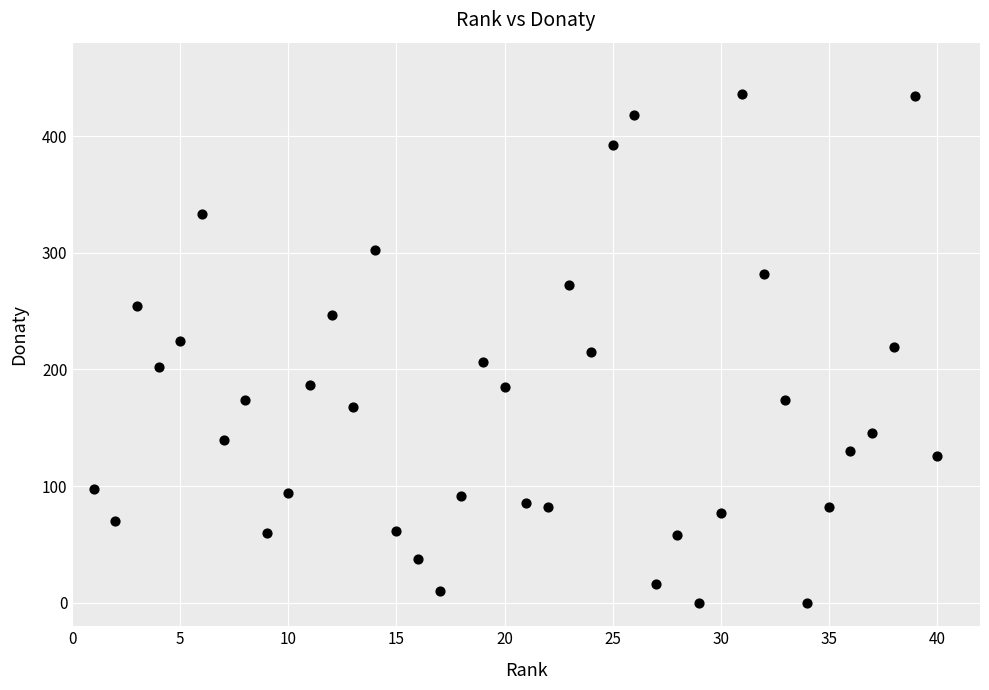

What is the range of Y values (max minus min)?

436